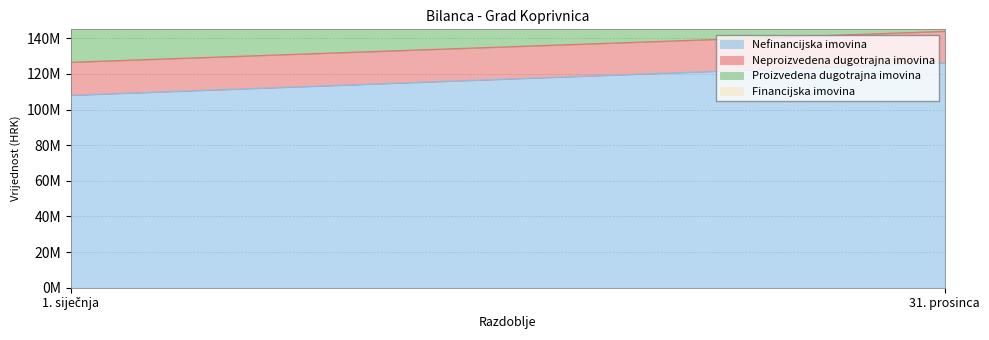

Between 1. siječnja and 31. prosinca, which is larger?

31. prosinca